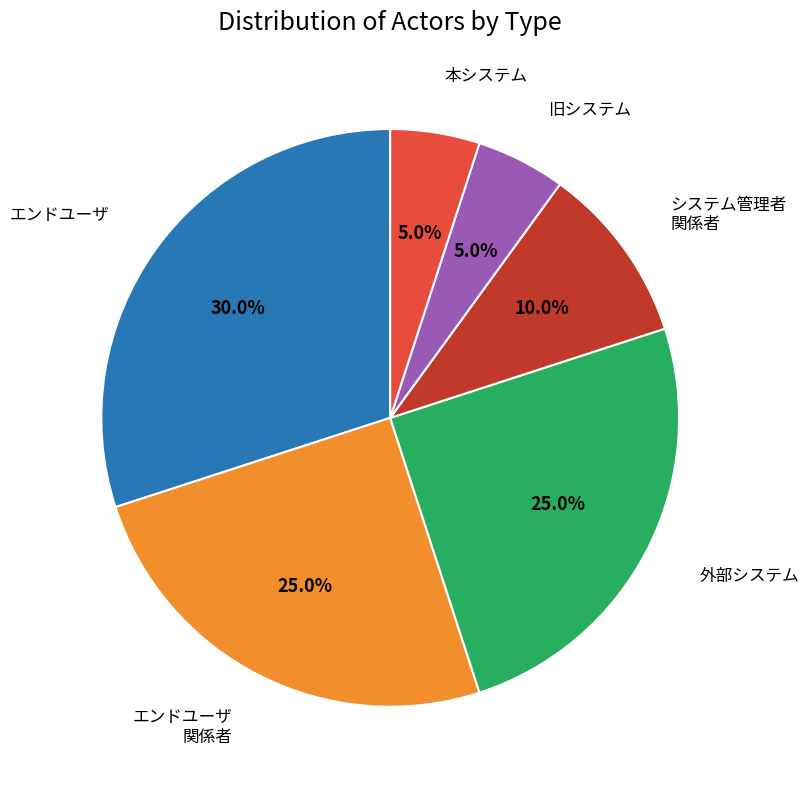

Is there any slice that represents more than half of the pie?

No